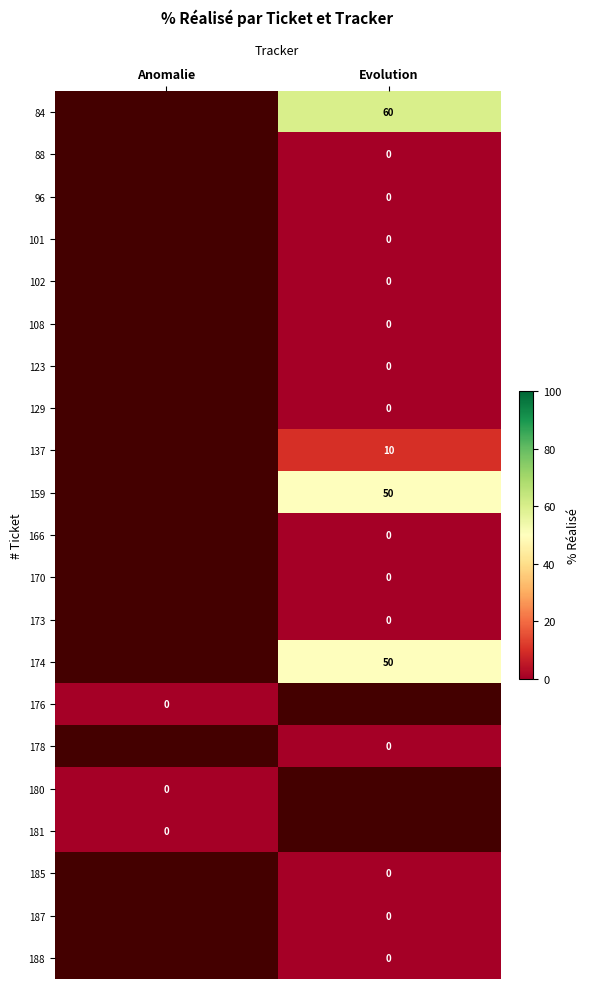

How many distinct data groups are displayed?

21